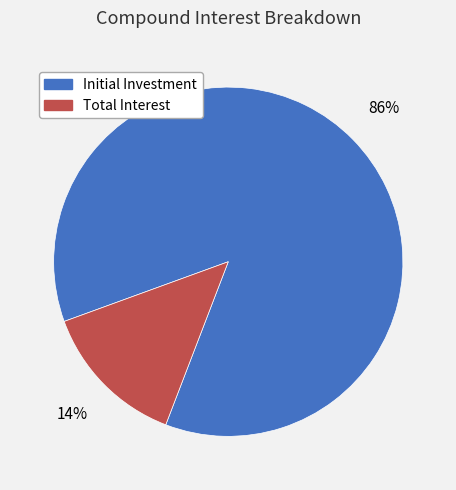

To the nearest percent, what percentage of the pie is Initial Investment?

86%